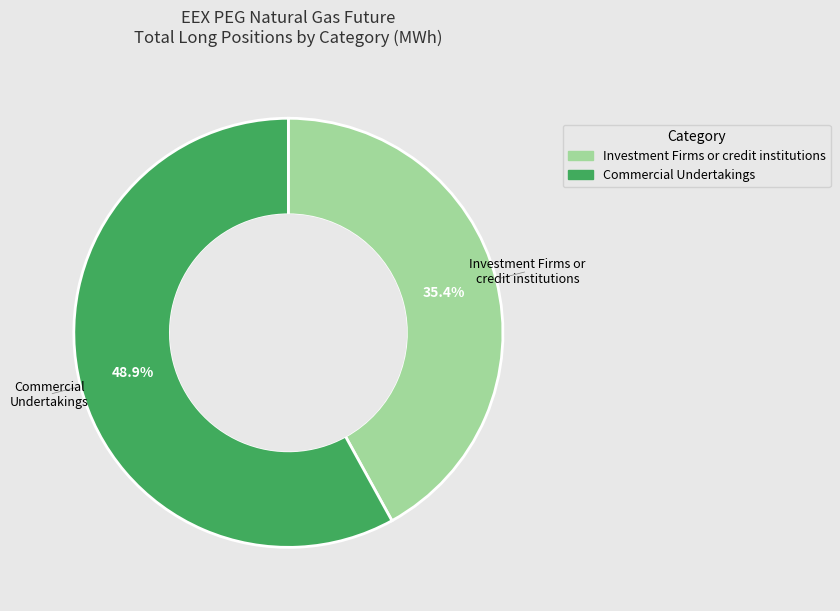

Which category has the biggest portion of the pie?

Commercial Undertakings